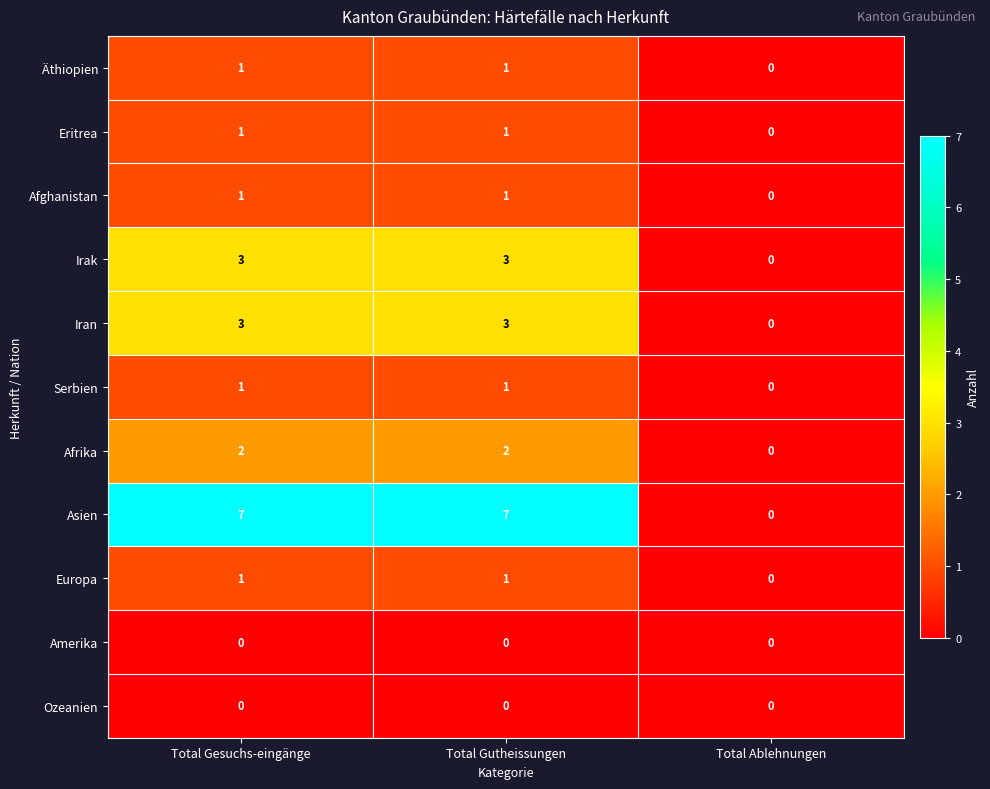

What value does the Asien series have at Total Gutheissungen?

7